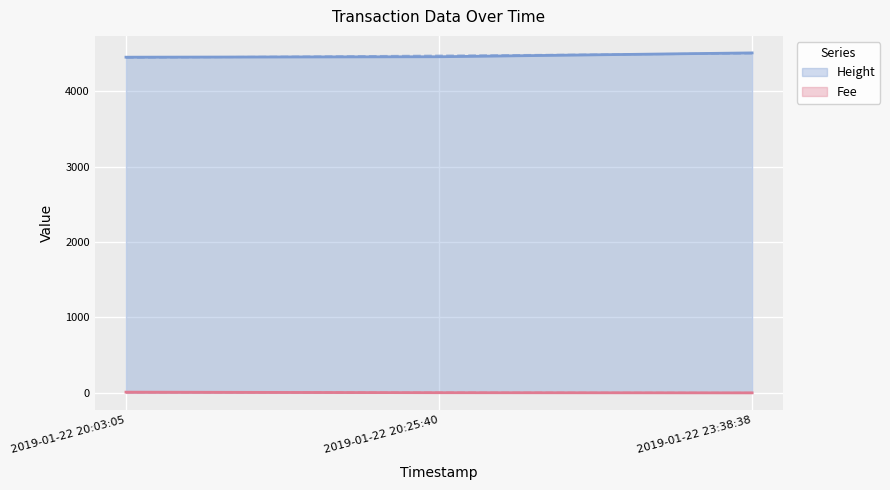

What is the sum of the Fee values at 2019-01-22 20:25:40 and 2019-01-22 23:38:38?

2.3